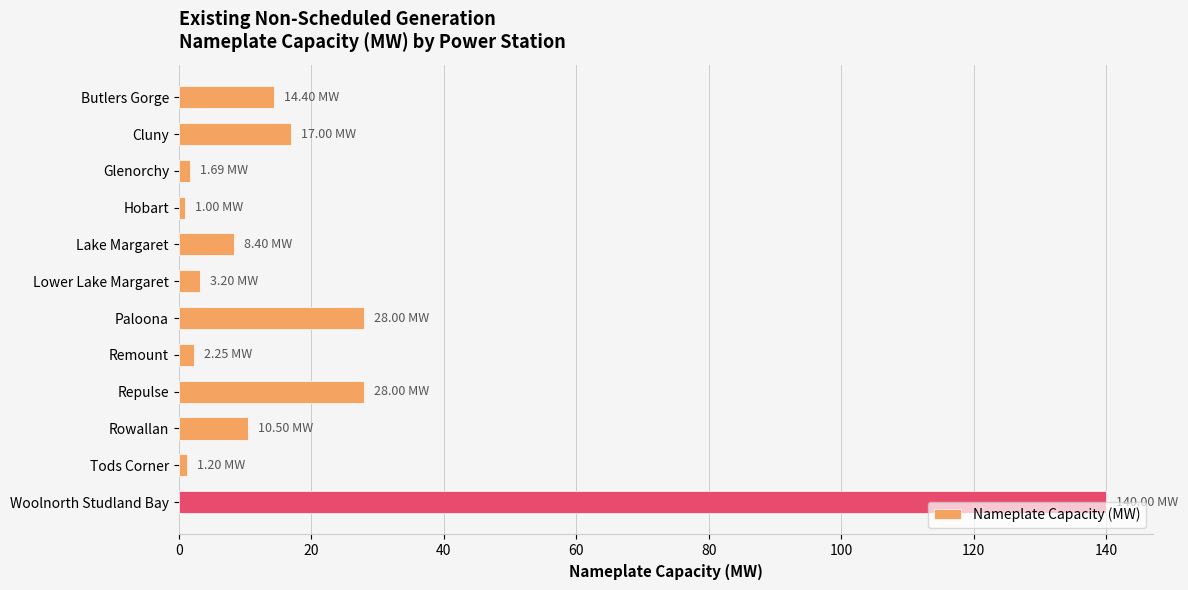

Which label corresponds to the largest value in the chart?

Woolnorth Studland Bay